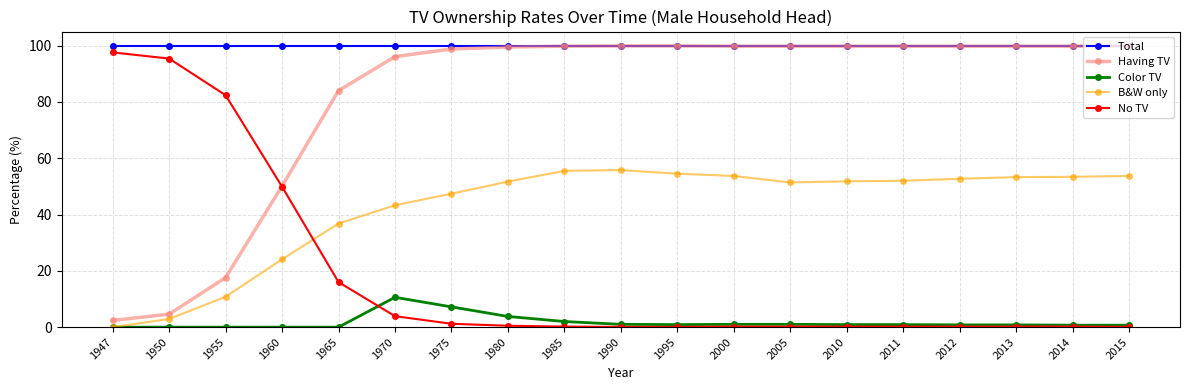

True or false: Total and No TV cross at least once.

False